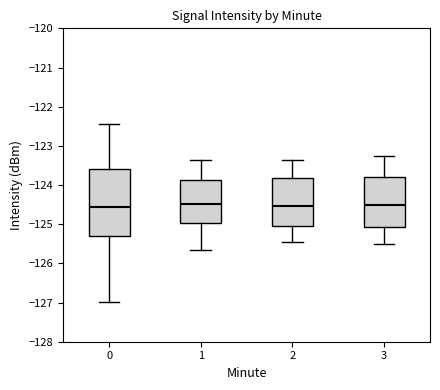

Comparing the boxes themselves (not the whiskers), which one is the tallest?

0